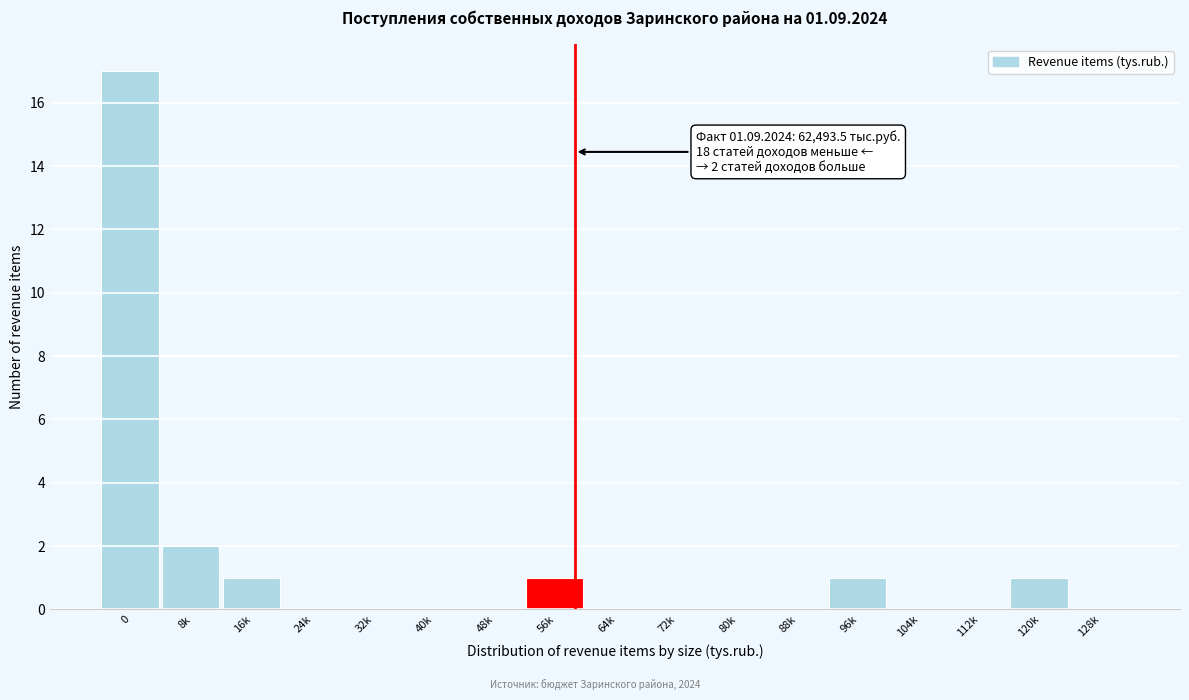

Reading left to right, what are all the values shown in this chart?

0=17	8k=2	16k=1	24k=0	32k=0	40k=0	48k=0	56k=1	64k=0	72k=0	80k=0	88k=0	96k=1	104k=0	112k=0	120k=1	128k=0